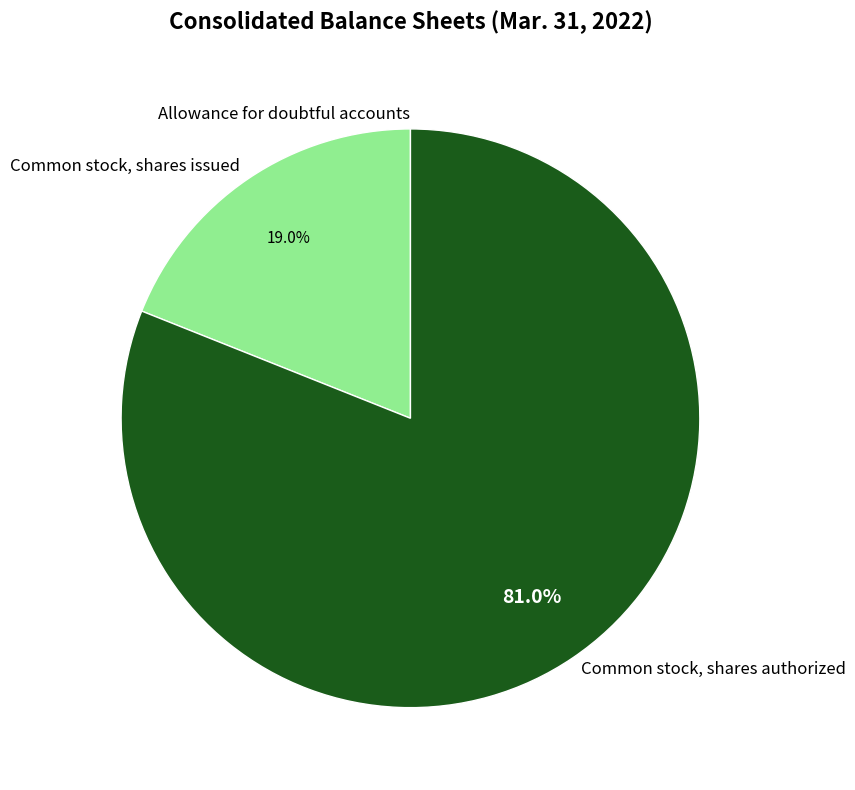

Is there any slice that represents more than half of the pie?

Yes